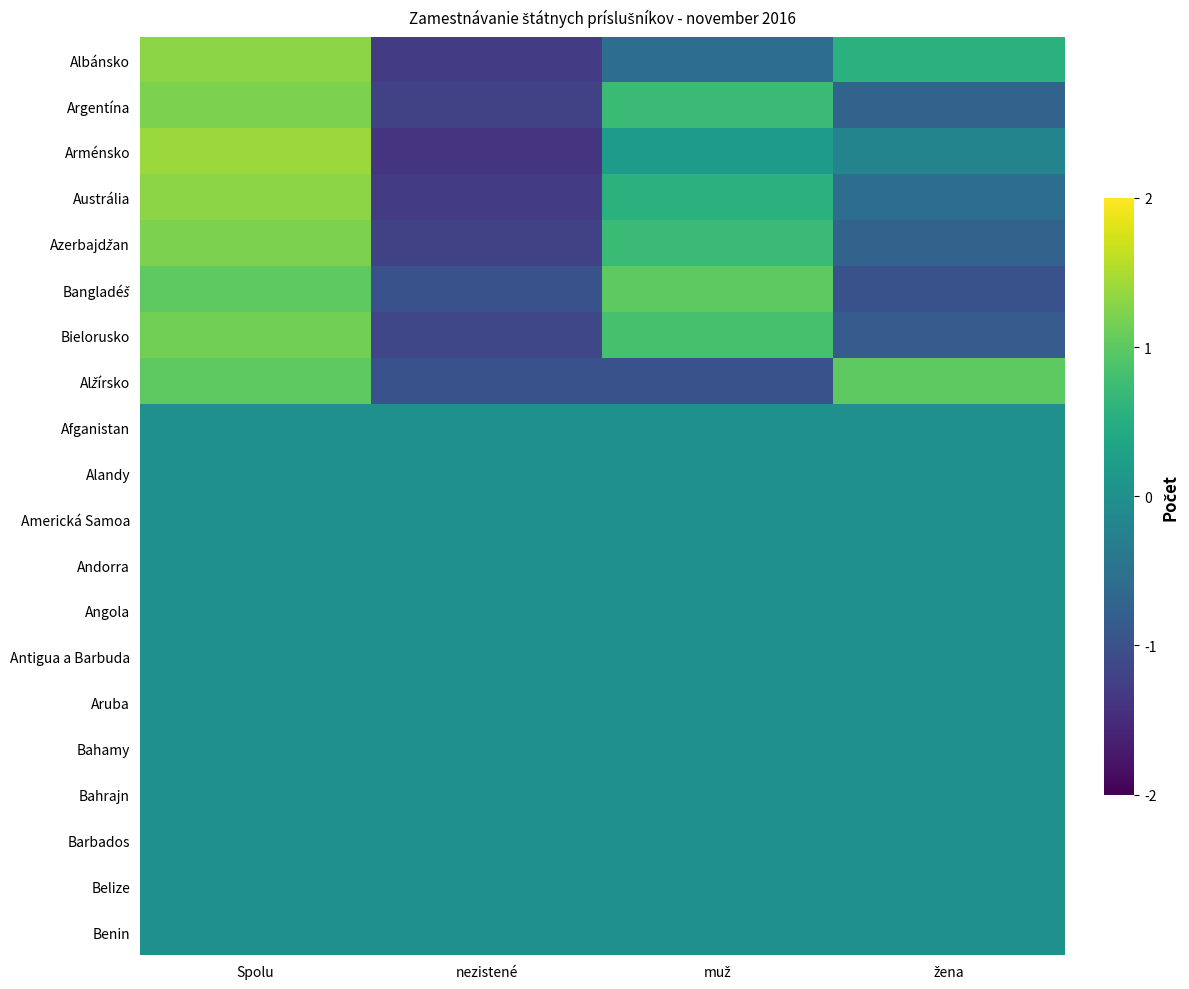

List the series in order of their peak value, lowest first.

Afganistan, Alandy, Americká Samoa, Andorra, Angola, Antigua a Barbuda, Aruba, Bahamy, Bahrajn, Barbados, Belize, Benin, Bangladéš, Alžírsko, Bielorusko, Argentína, Azerbajdžan, Albánsko, Austrália, Arménsko